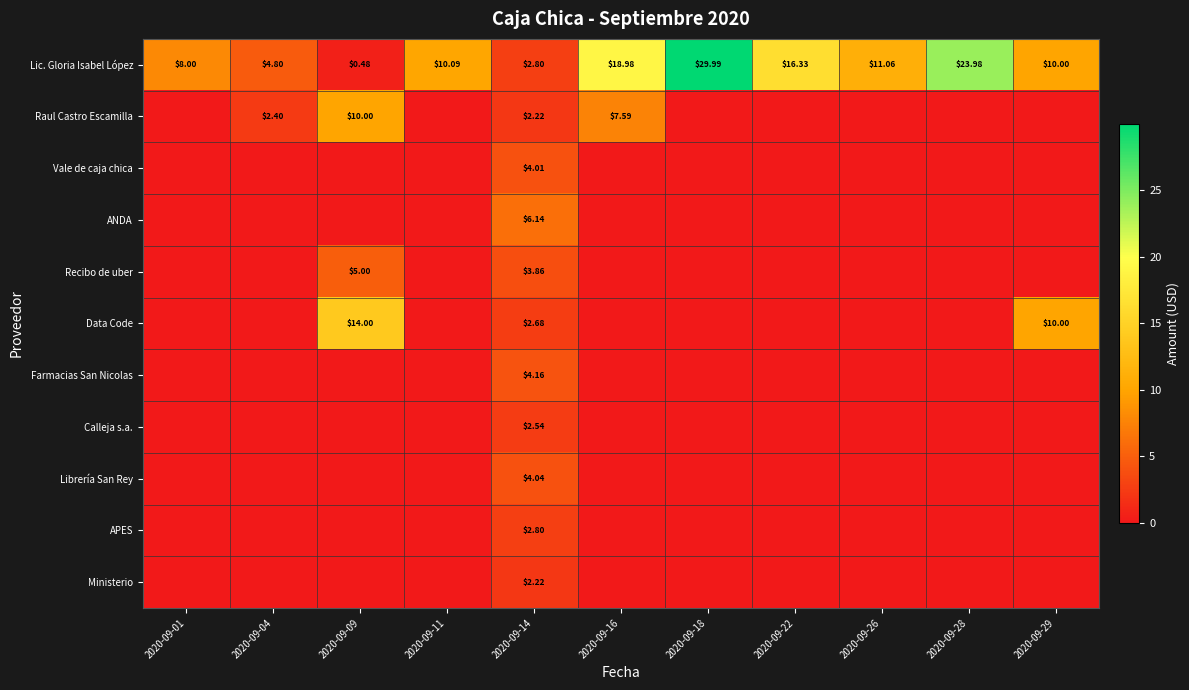

The Librería San Rey series shows 2.3 at 2020-09-01. True or false?

False